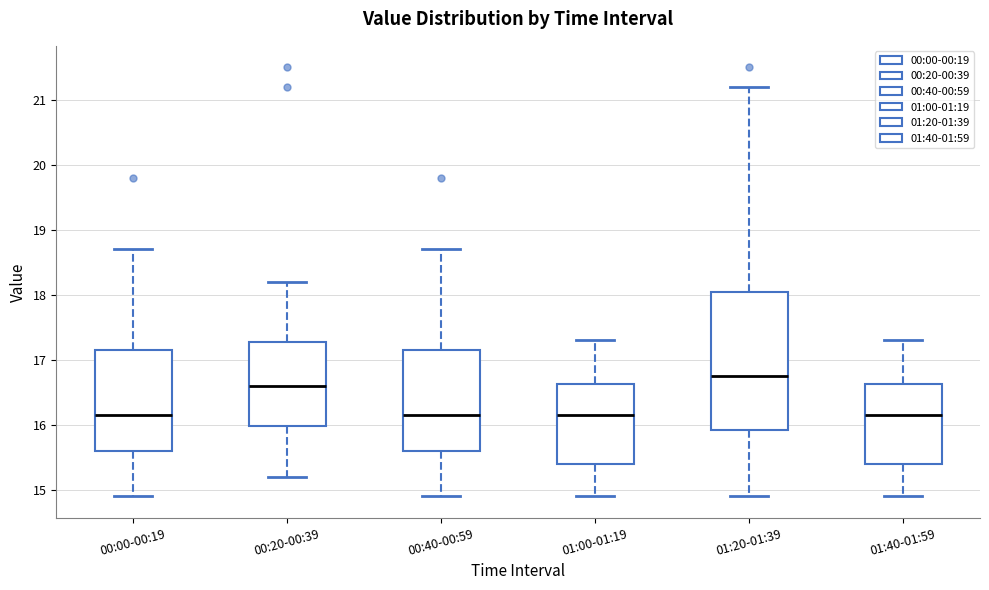

Which box is the tallest, from its lower edge to its upper edge?

01:20-01:39